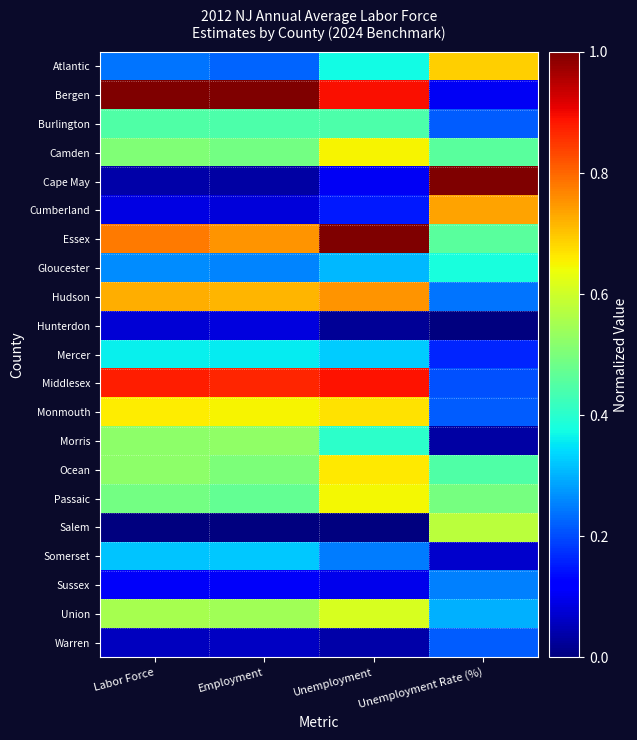

At how many categories does at least one series exceed 0?

4